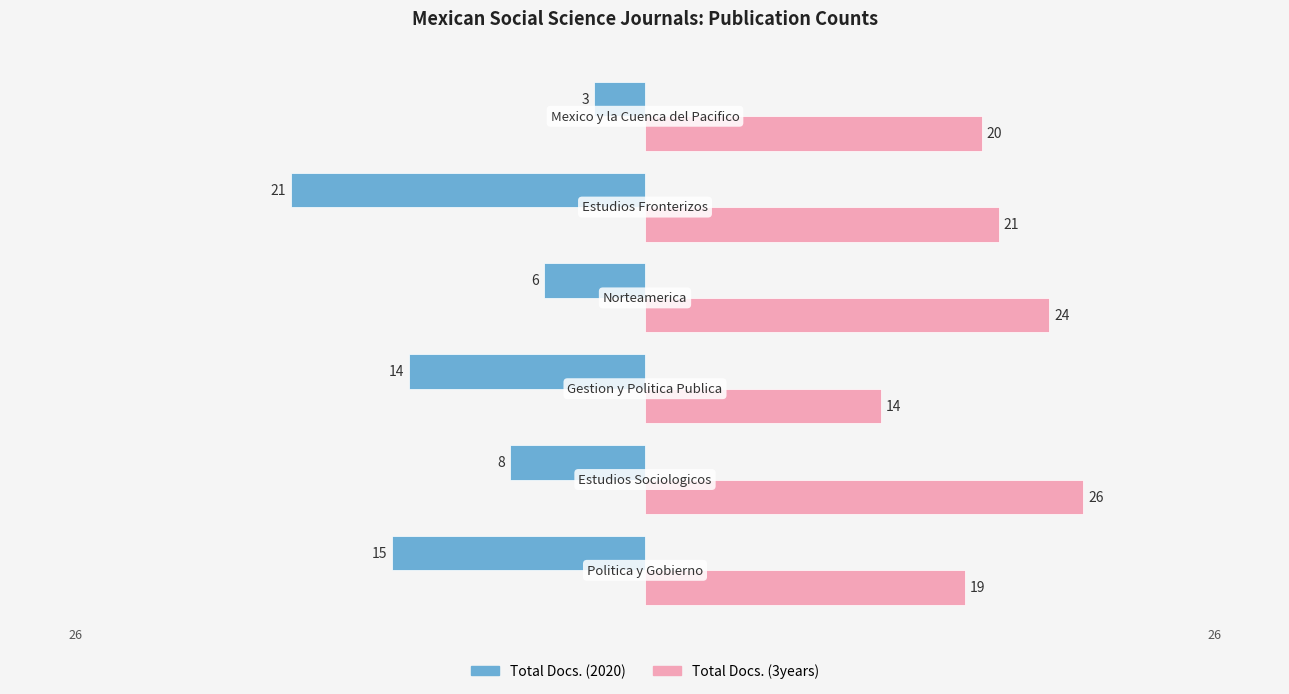

What is the sum of all Total Docs. (2020) values?

-67